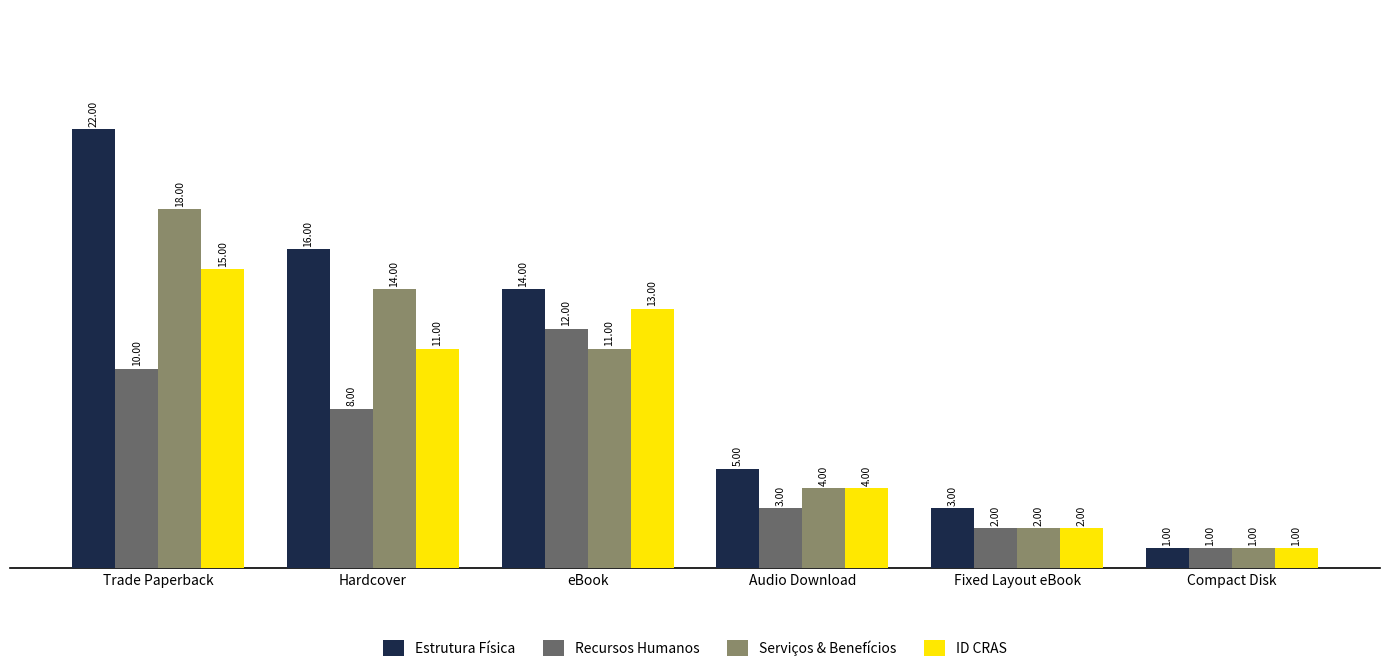

What is the sum of all Serviços & Benefícios values?

50